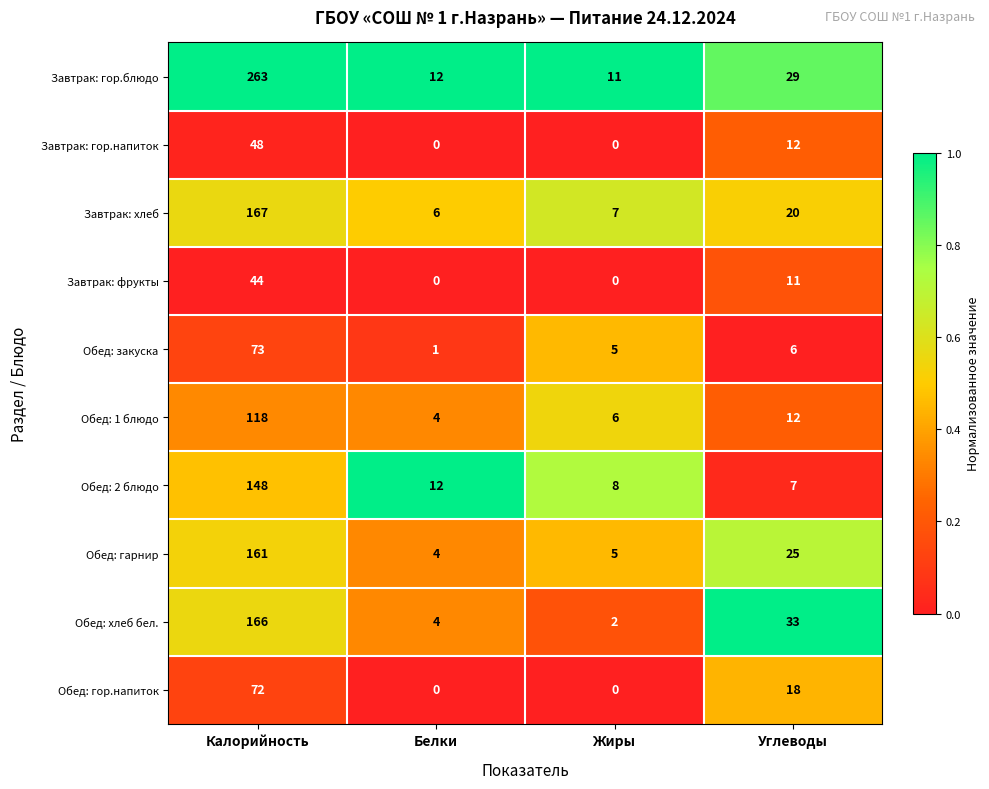

What is the sum of the Завтрак: хлеб values at Белки and Калорийность?

173